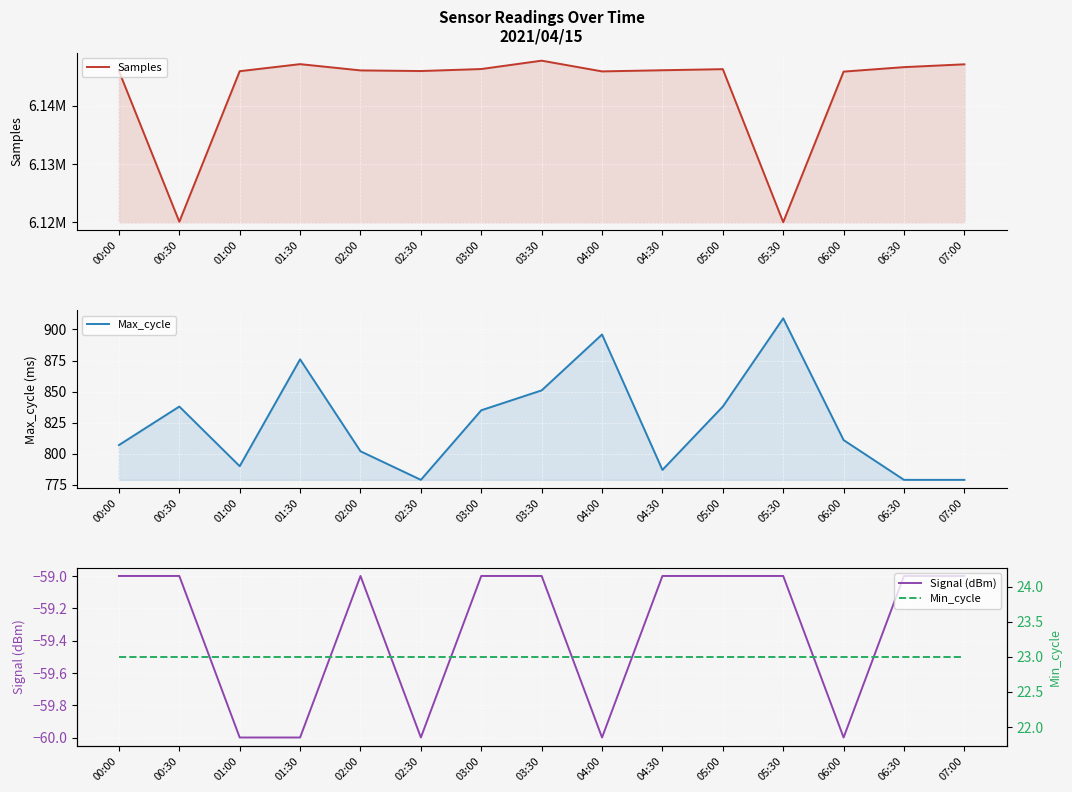

What is the label of the 9th point from the right?

03:00